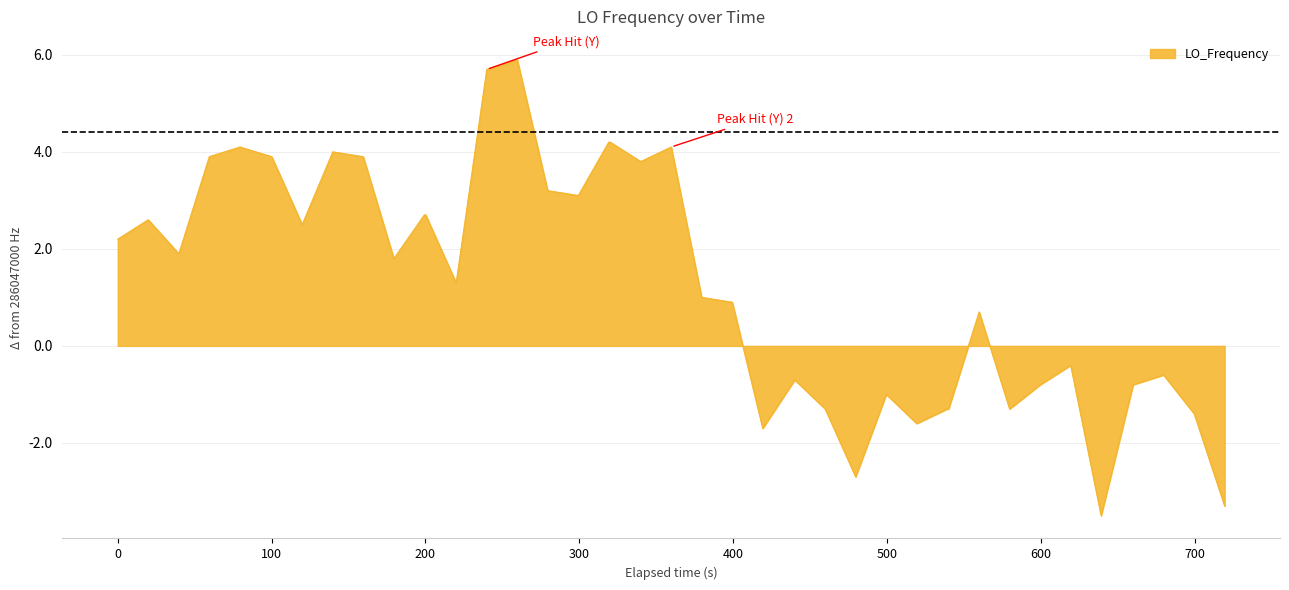

What is the smallest value displayed?

-3.5